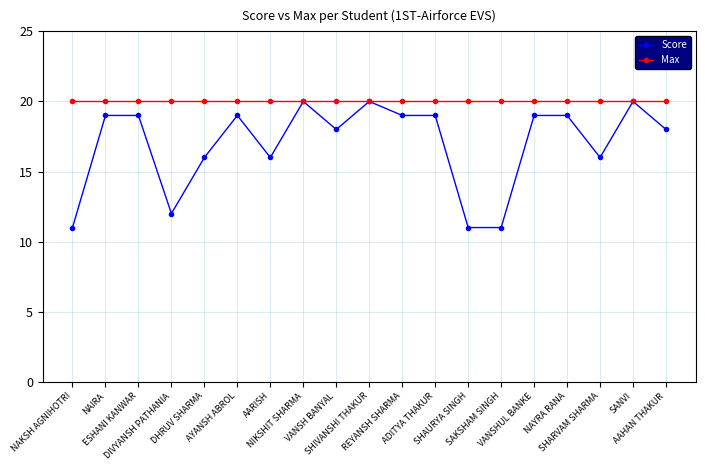

How many lines are shown in the chart?

2